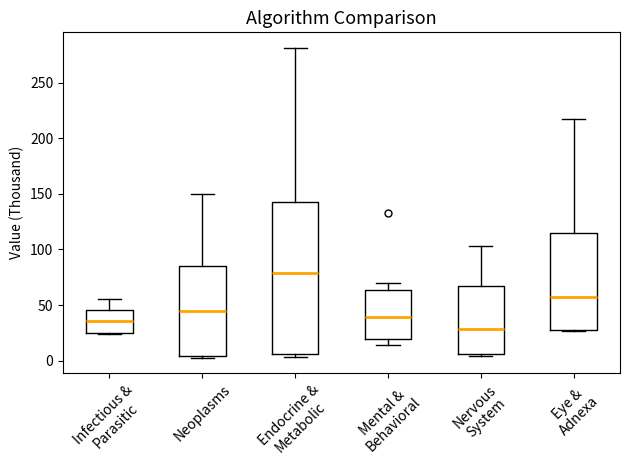

Reading left to right, read every box against the y-axis: the position of its median line, the range the box covers, and the ends of its whiskers. The values are not printed on the chart, so give them approximately, as read against the axis.

Infectious & Parasitic: median 35, box 25 to 45, whiskers 25 to 55
Neoplasms: median 45, box 5 to 85, whiskers 5 (just below the box's lower edge) to 150
Endocrine & Metabolic: median 80, box 5 to 145, whiskers 5 (just below the box's lower edge) to 280
Mental & Behavioral: median 40, box 20 to 65, whiskers 15 to 70
Nervous System: median 30, box 5 to 70, whiskers 5 (just below the box's lower edge) to 105
Eye & Adnexa: median 55, box 25 to 115, whiskers 25 to 215